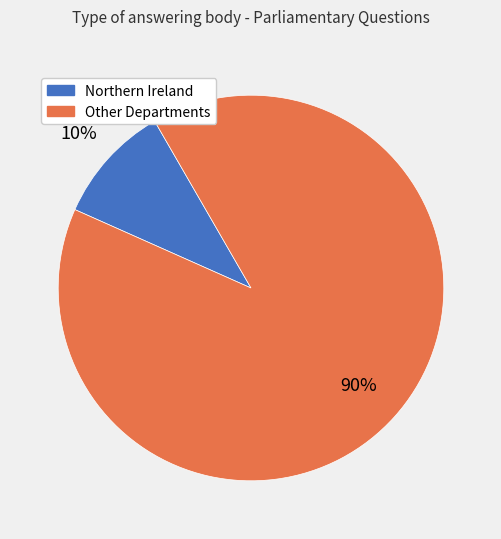

To the nearest percent, what is the difference between the largest and smallest slice percentages?

80%